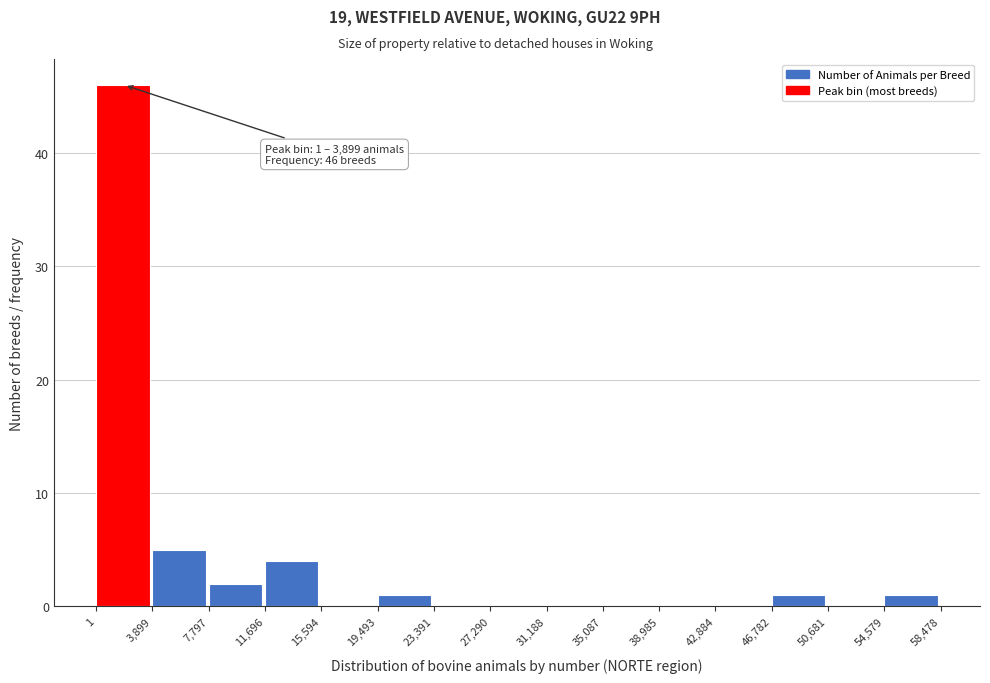

Which range on the x-axis has the tallest bar?

1 to 3,899